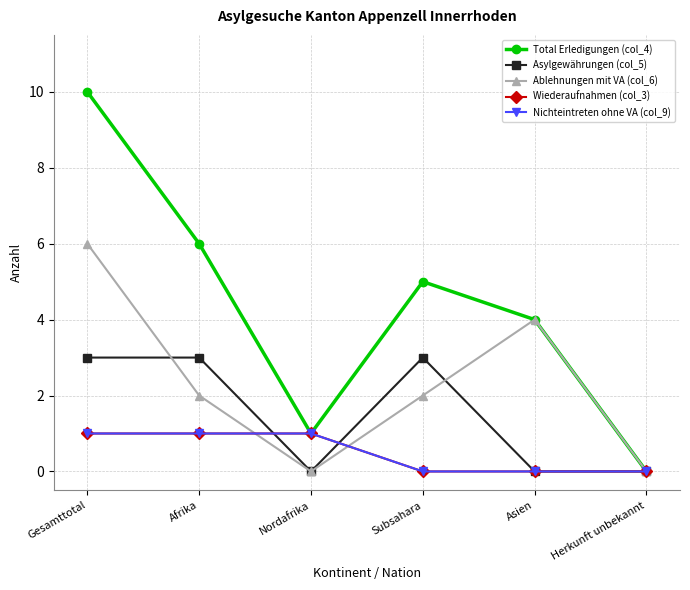

Is this an area chart (filled region under the line)?

No